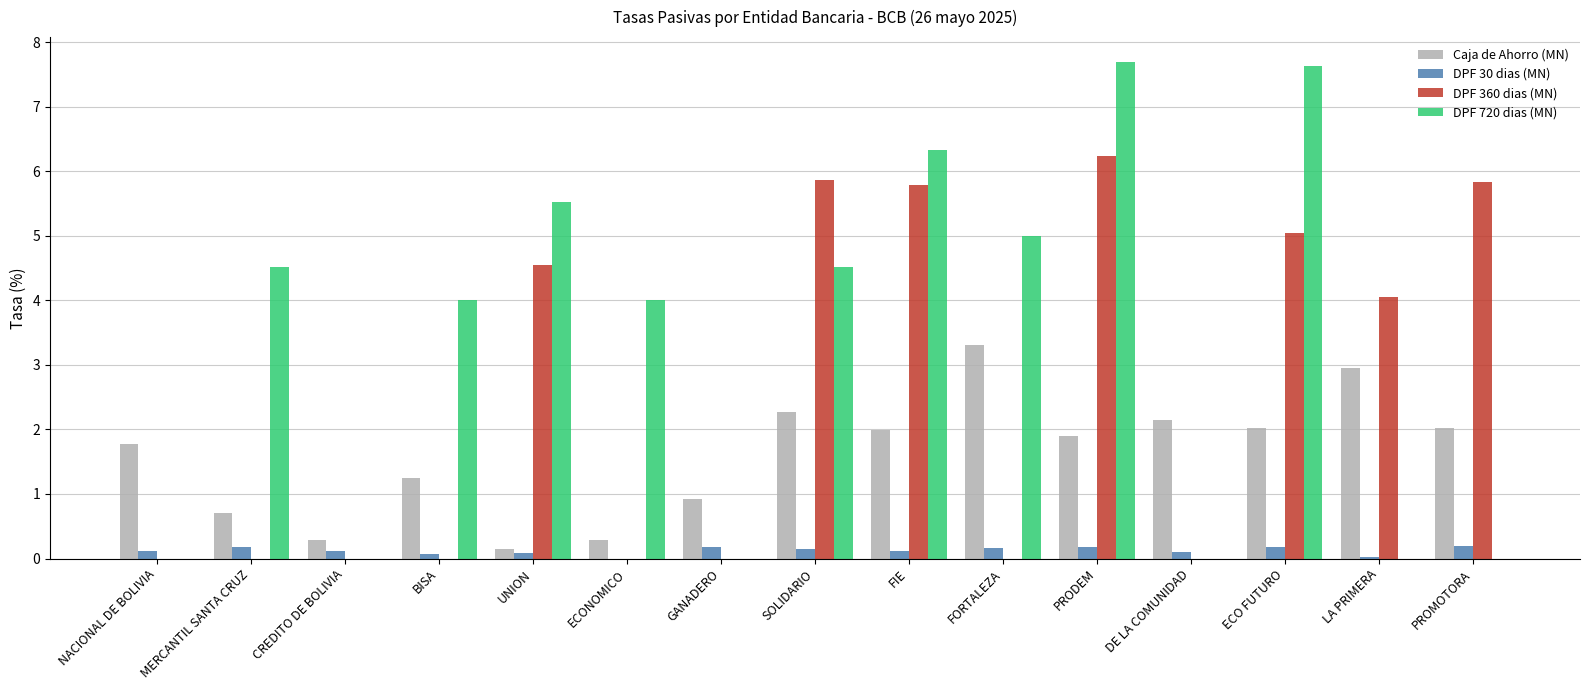

What is the sum of all DPF 720 dias (MN) values?

49.2